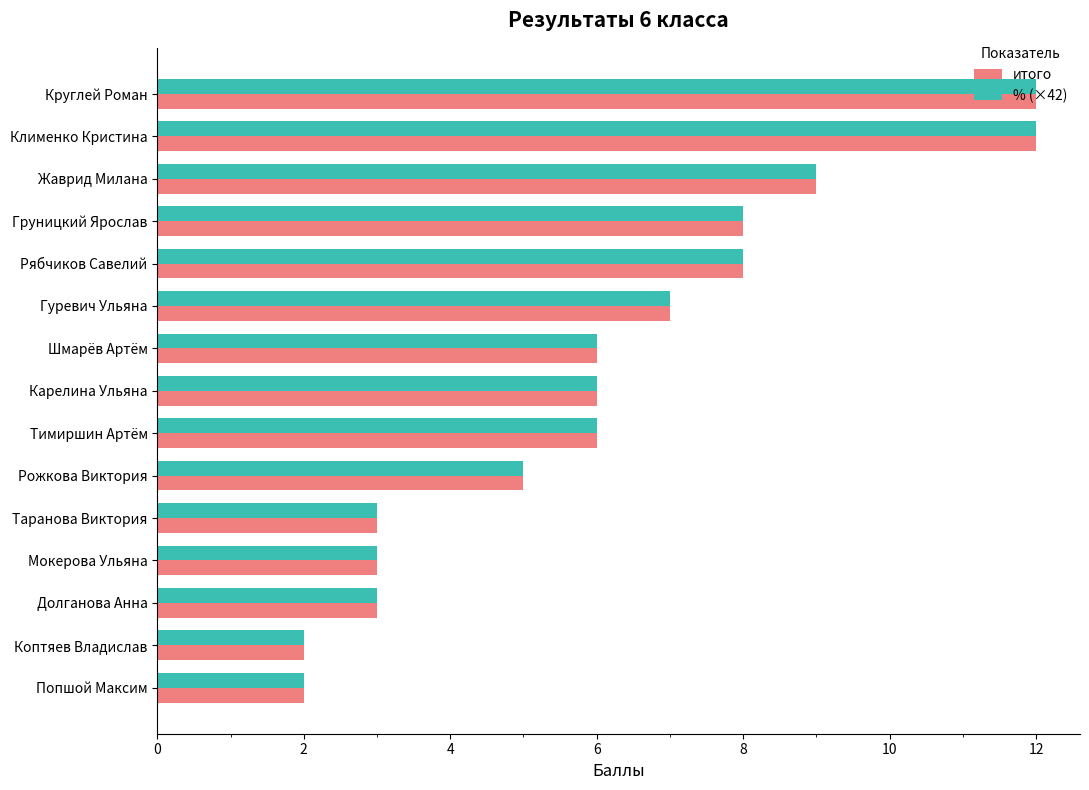

What is the sum of the % (×42) values at Клименко Кристина and Рожкова Виктория?

17